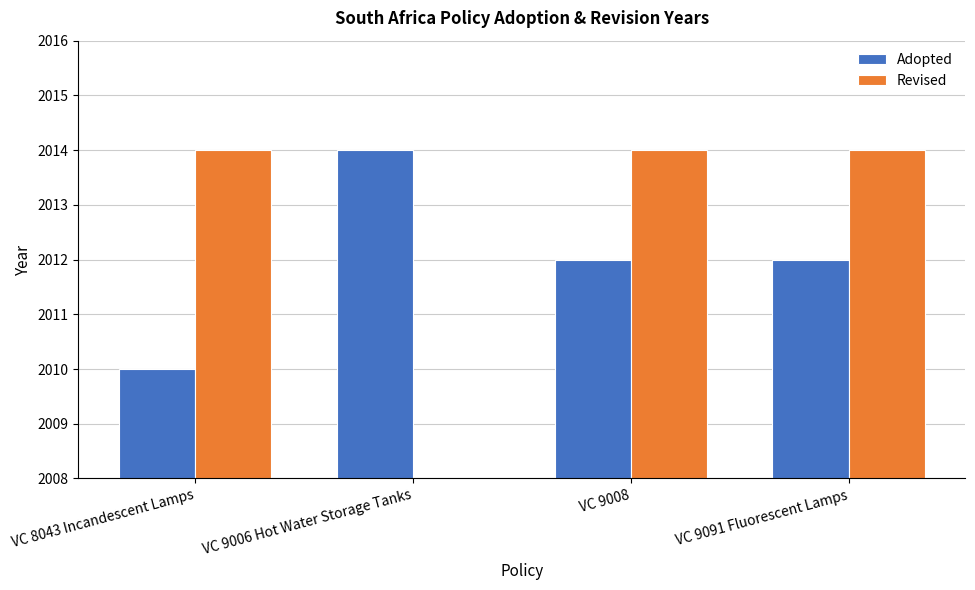

What position from the left is VC 8043 Incandescent Lamps?

1